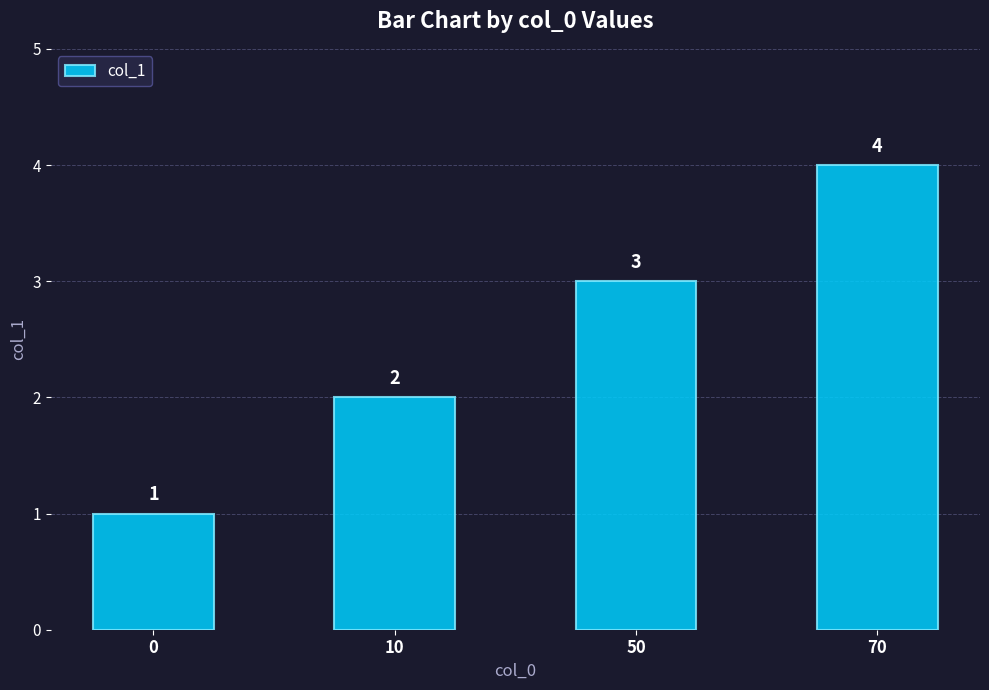

What is the value of the 3rd bar from the left?

3